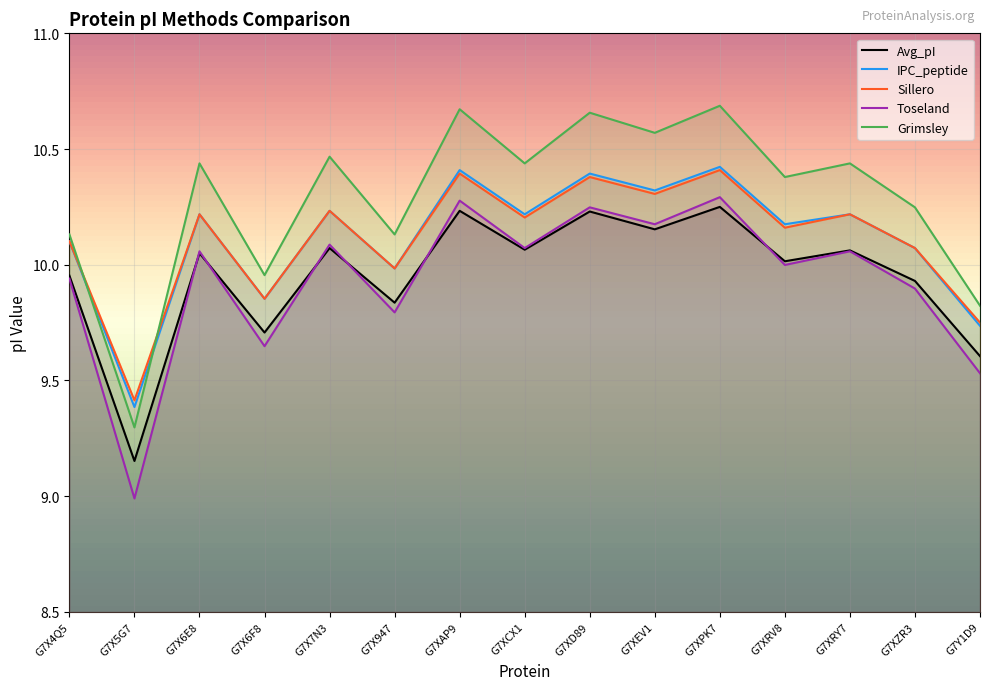

What is the sum of all Grimsley values?

154.3